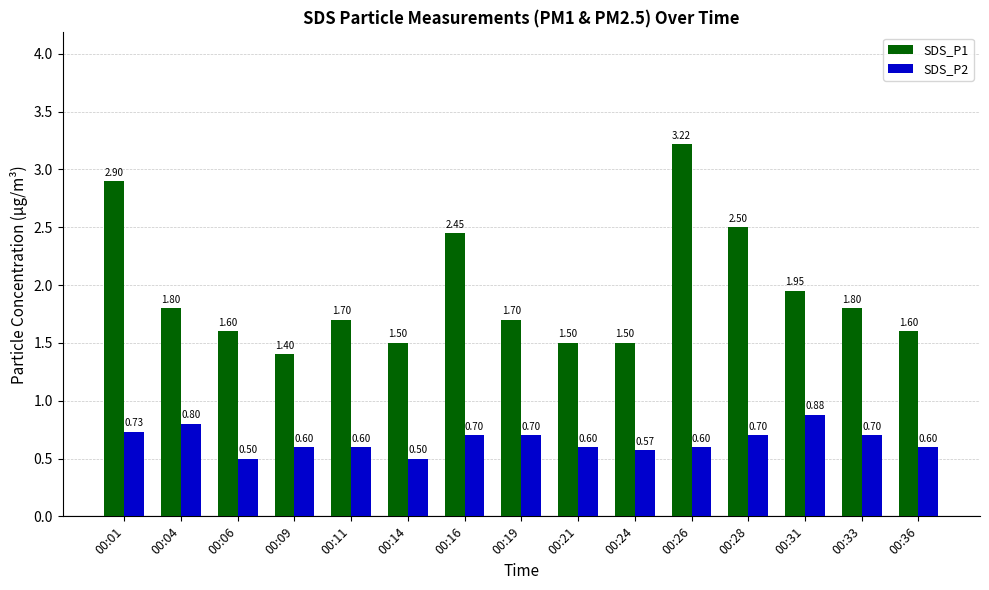

What is the difference between the SDS_P2 values at 00:24 and 00:31?

0.3